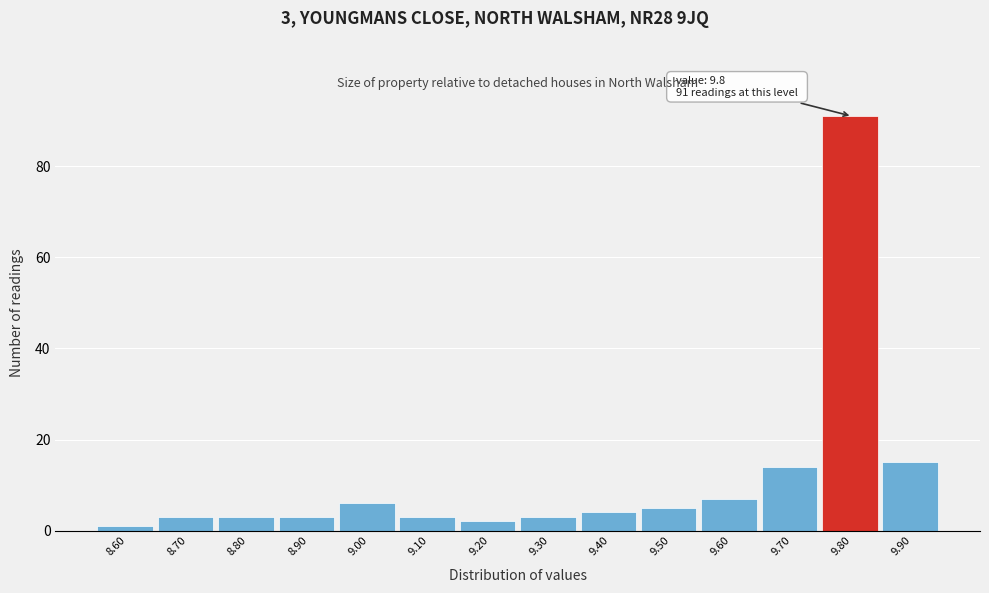

Which range on the x-axis has the tallest bar?

9.75 to 9.85